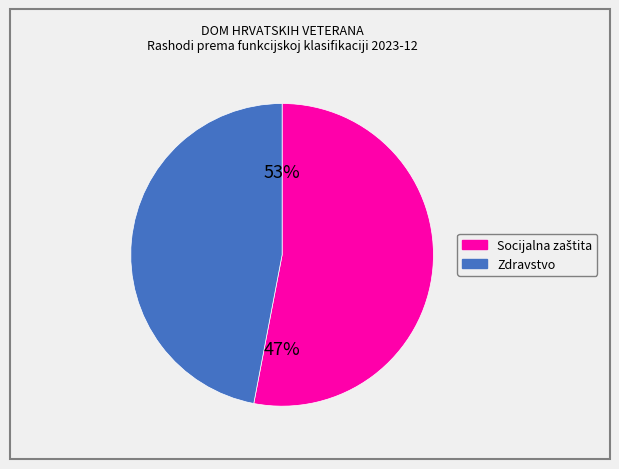

Which category has the smallest portion of the pie?

Zdravstvo